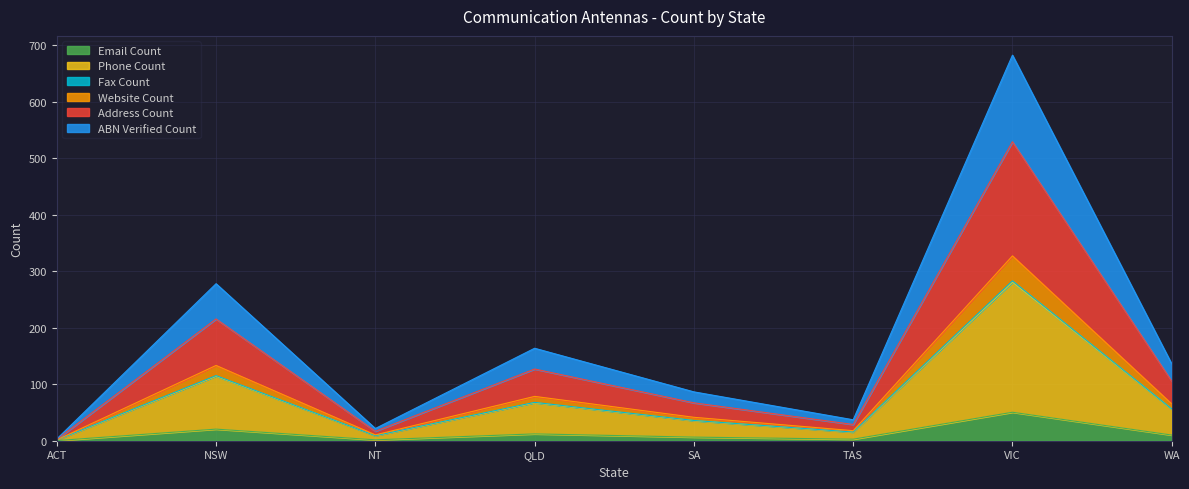

Which series has the widest spread of values?

Phone Count